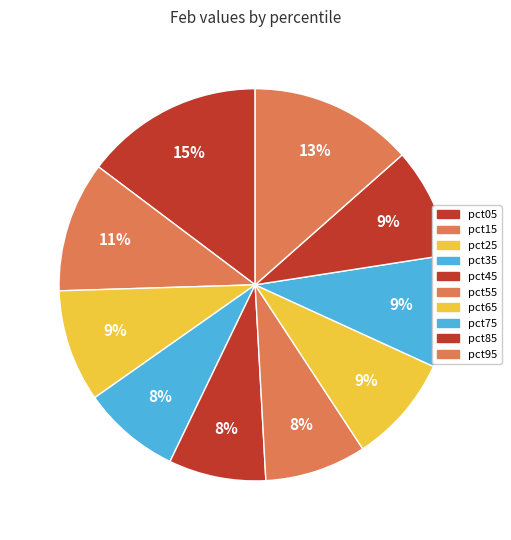

Count the number of slices in the pie.

10